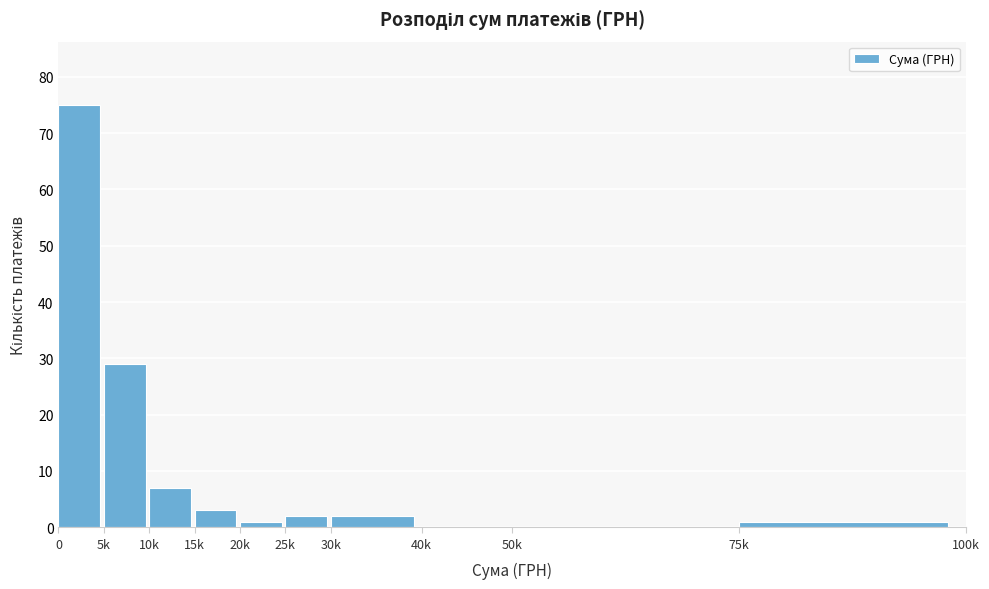

Reading left to right, transcribe all the data shown in this chart.

0=75	5k=29	10k=7	15k=3	20k=1	25k=2	30k=2	40k=0	50k=0	75k=1